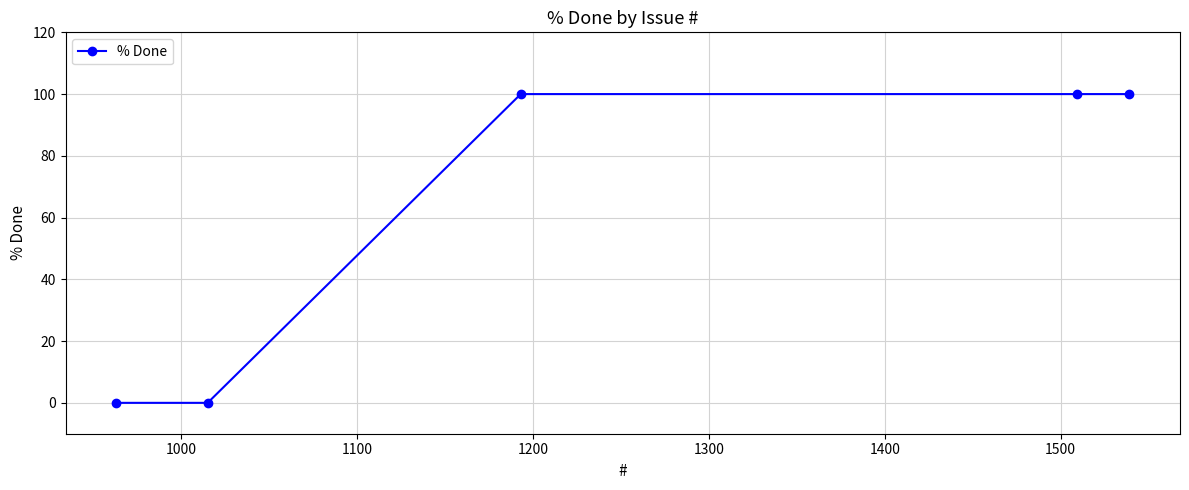

What is the maximum value shown in the chart?

100